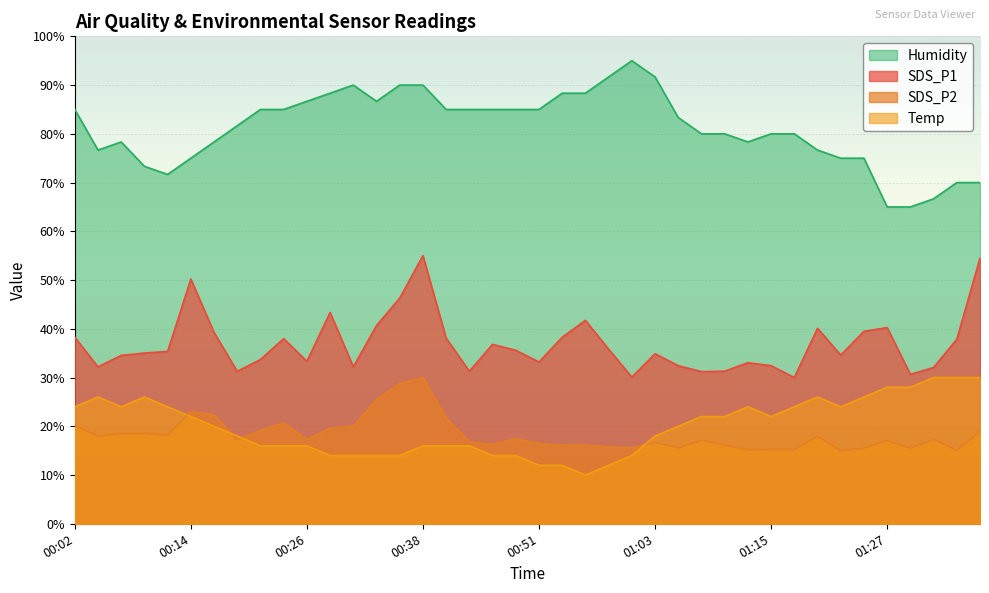

True or false: Temp has more than 2 interior local peaks.

True